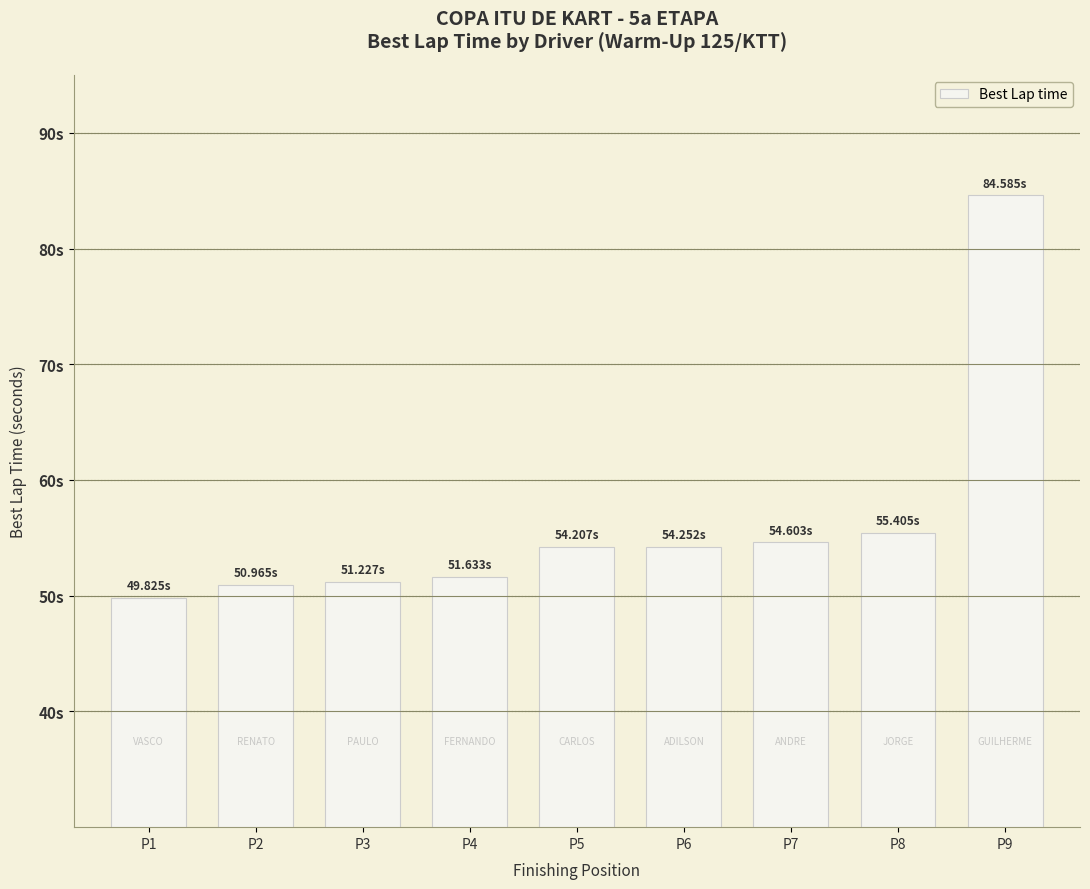

List the labels in order of value, smallest first.

P1, P2, P3, P4, P5, P6, P7, P8, P9